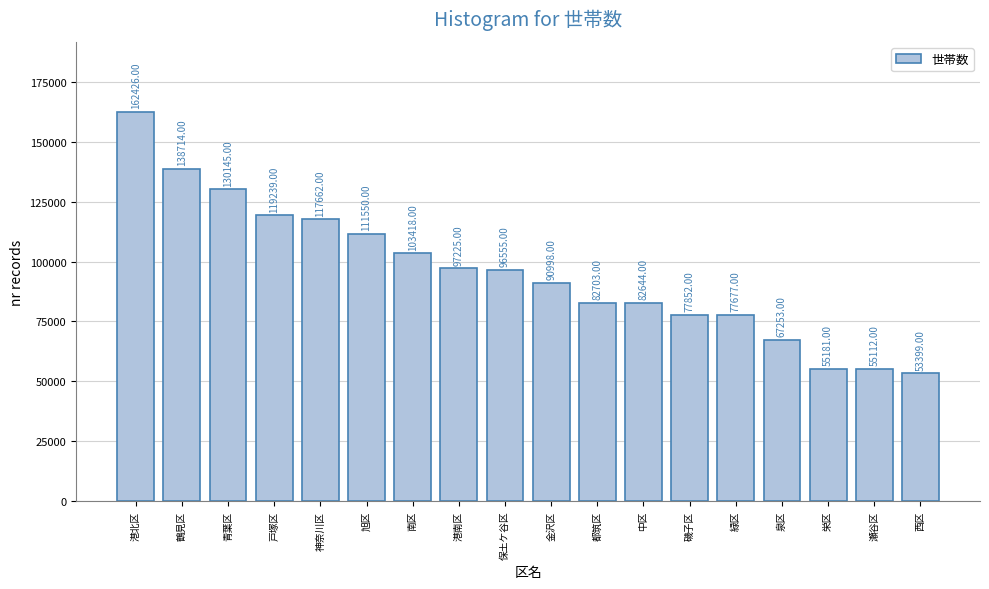

List the labels in order of value, largest first.

港北区, 鶴見区, 青葉区, 戸塚区, 神奈川区, 旭区, 南区, 港南区, 保土ケ谷区, 金沢区, 都筑区, 中区, 磯子区, 緑区, 泉区, 栄区, 瀬谷区, 西区